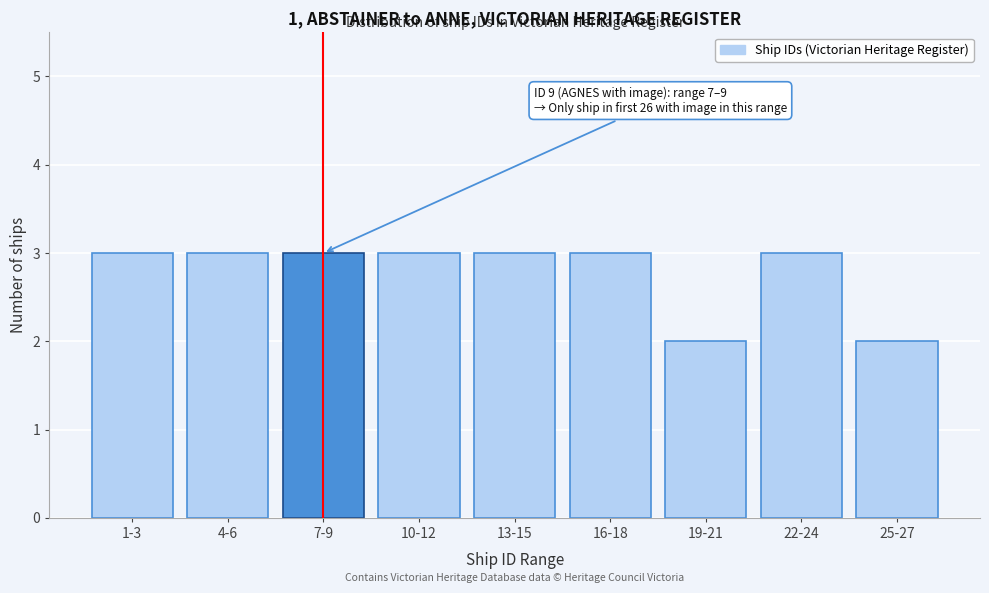

Reading right to left, what are all the values shown in this chart?

25-27=2	22-24=3	19-21=2	16-18=3	13-15=3	10-12=3	7-9=3	4-6=3	1-3=3